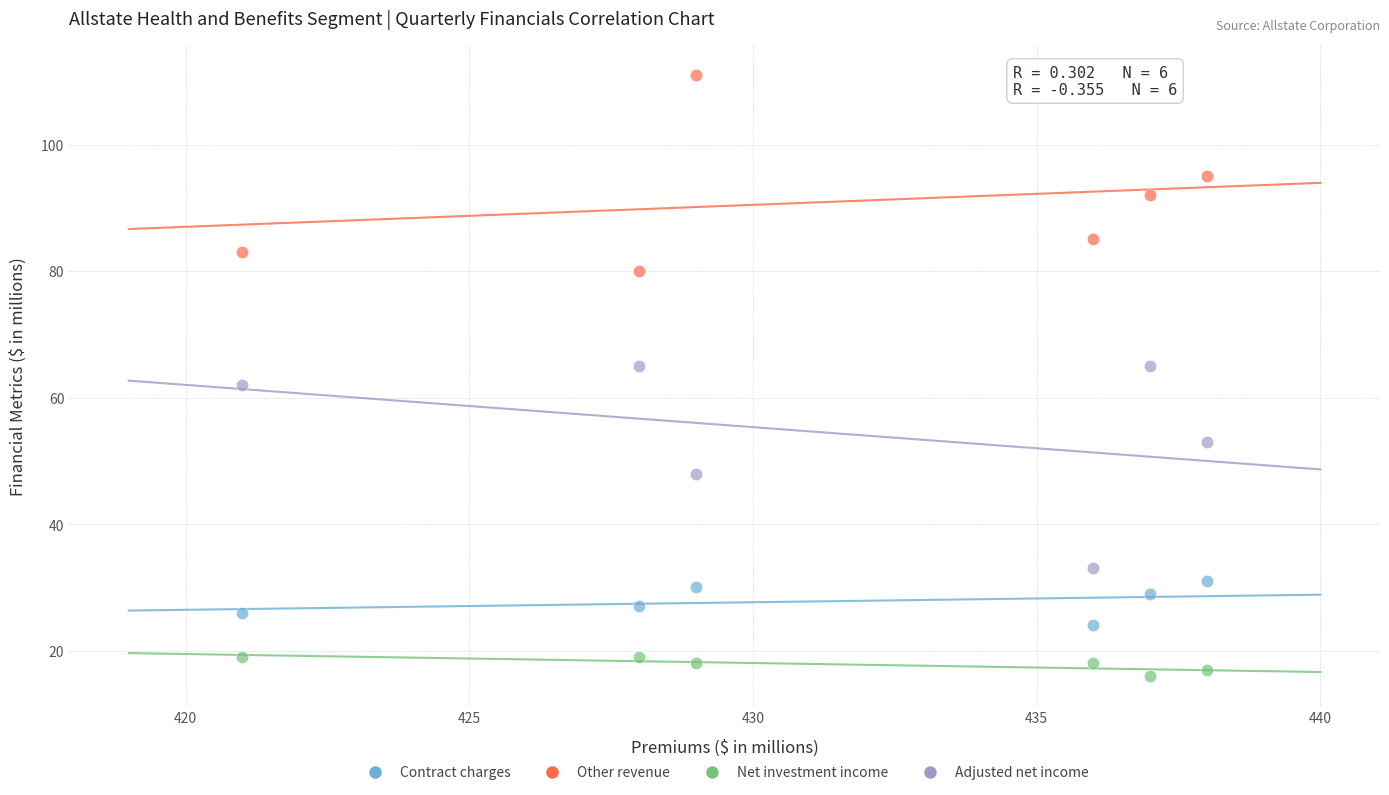

Across all data points, what is the range of Y values (max minus min)?

95